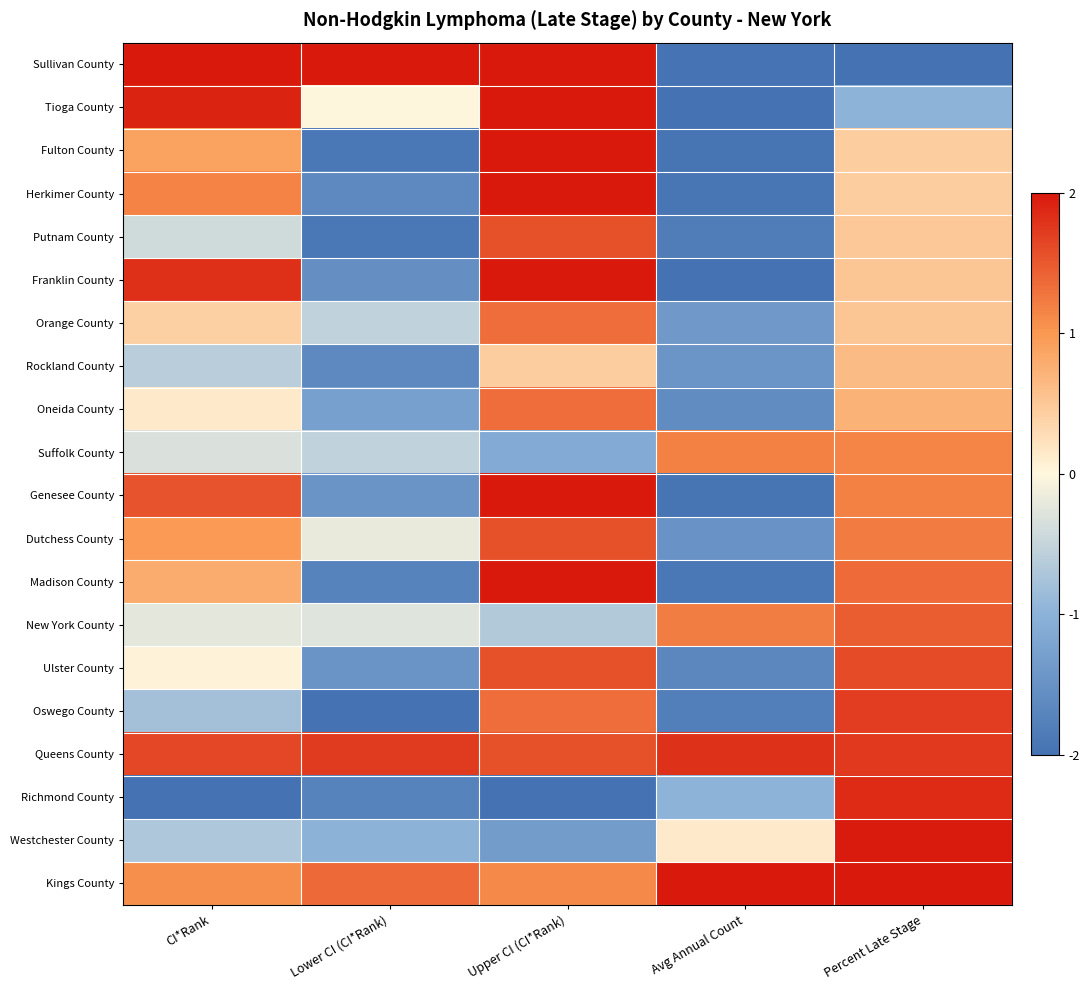

At how many categories does at least one series exceed 0?

5